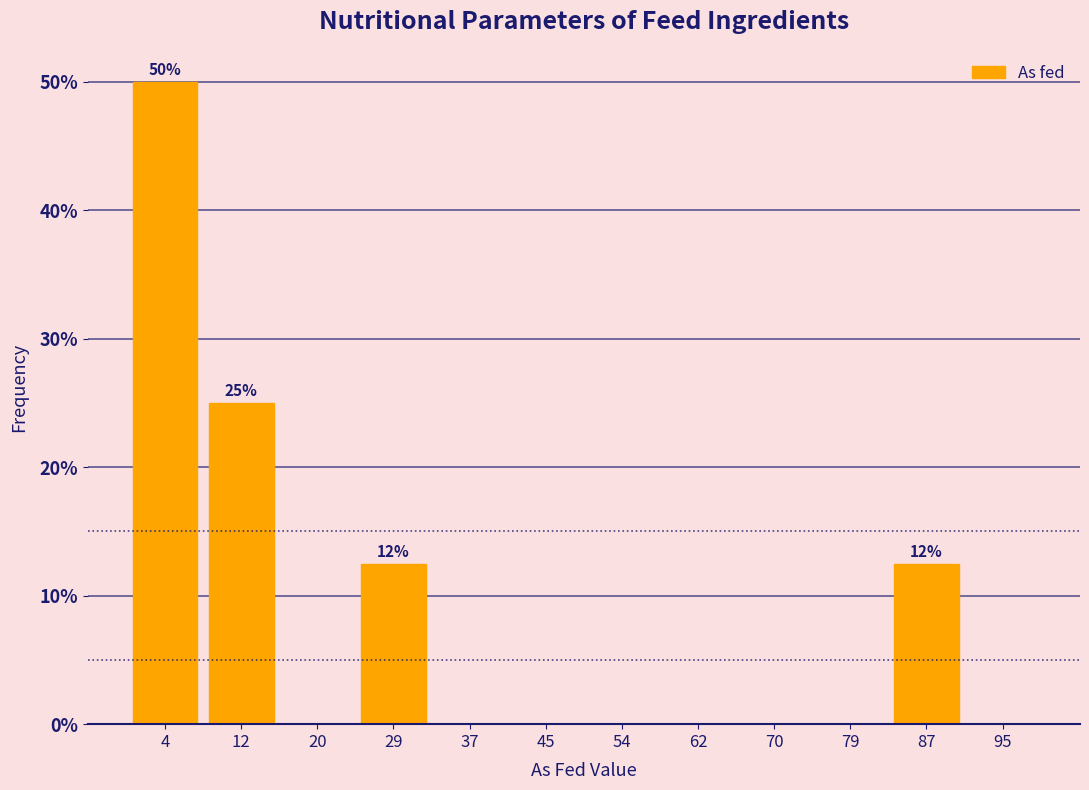

Which range on the x-axis has the tallest bar?

0 to 8